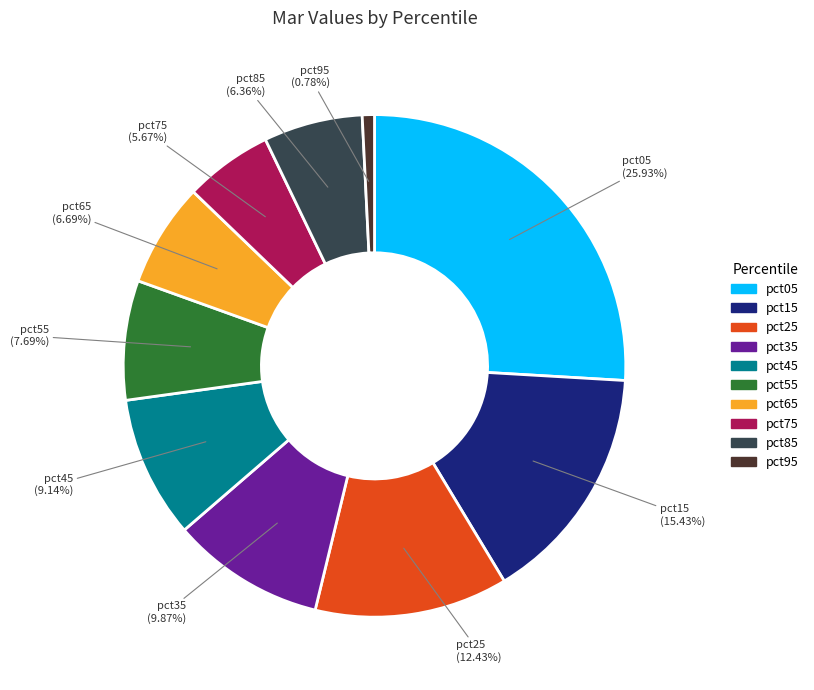

Does pct55 represent more than half of the total?

No